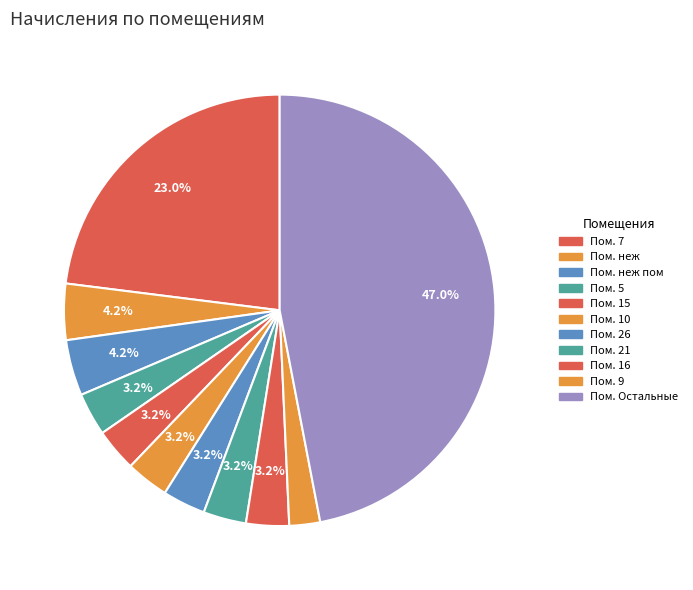

Which category has the biggest portion of the pie?

Пом. Остальные